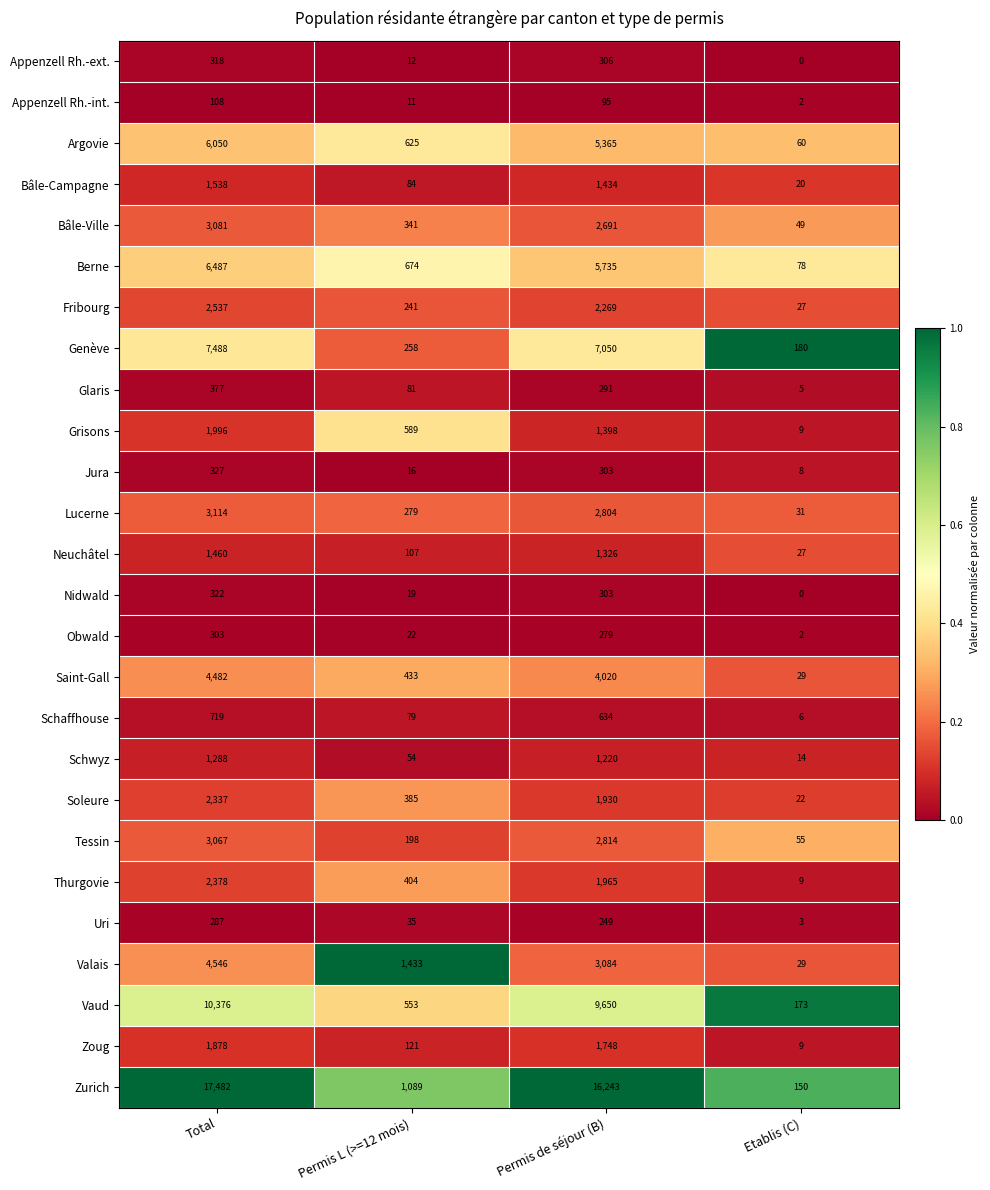

Is it true that Uri equals 3 at Etablis (C)?

True